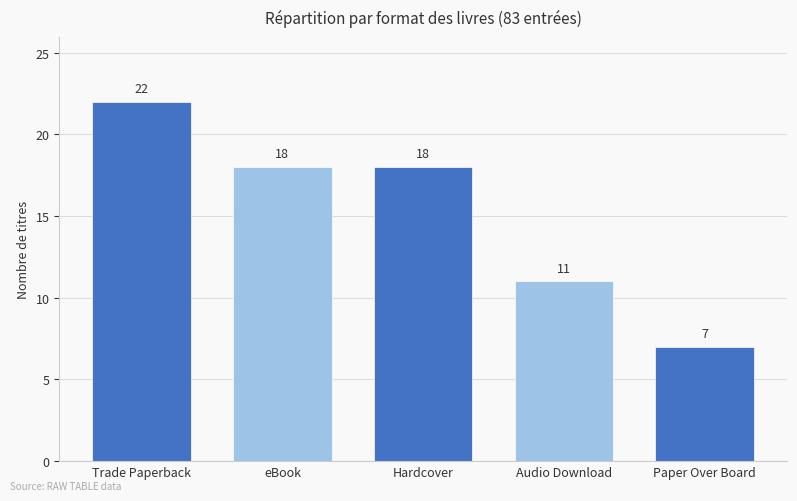

What is the maximum value shown in the chart?

22